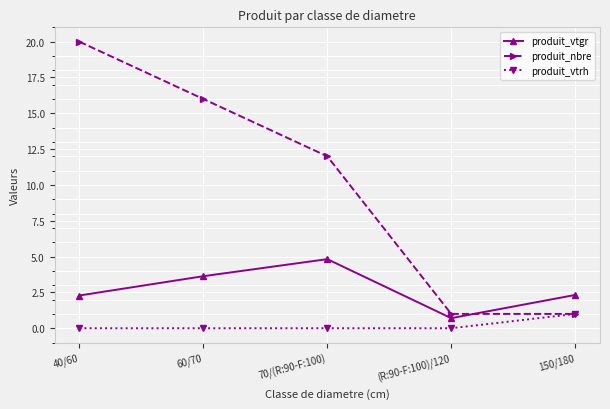

How many data points in produit_vtgr are less than 2?

1